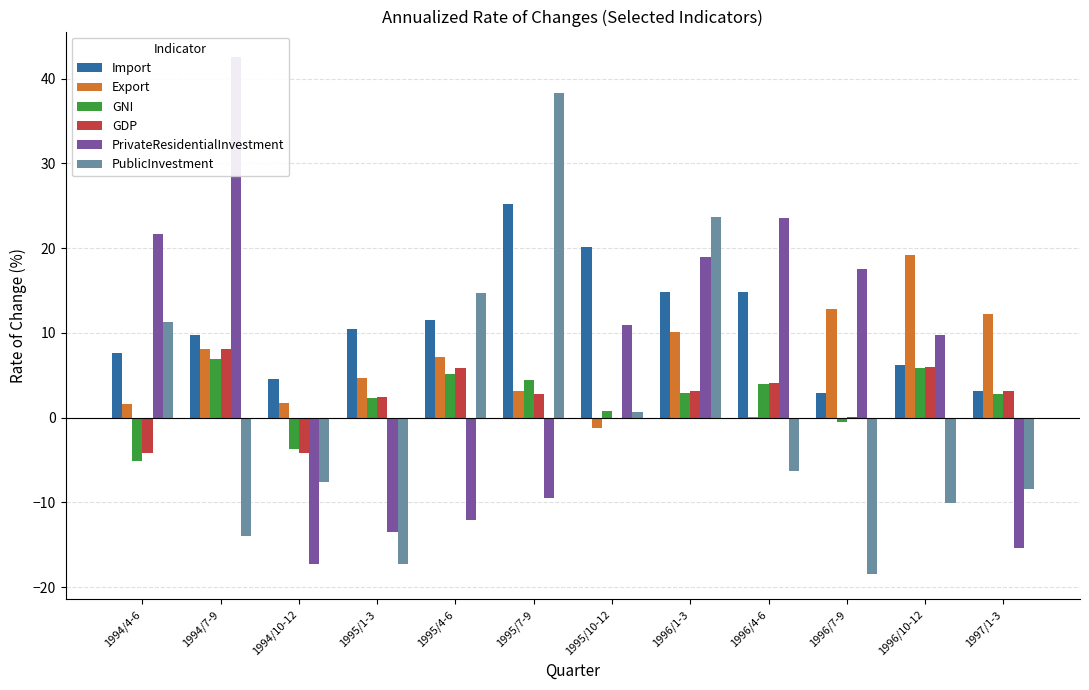

Between 1996/1-3 and 1996/7-9, which series saw the biggest shift?

PublicInvestment